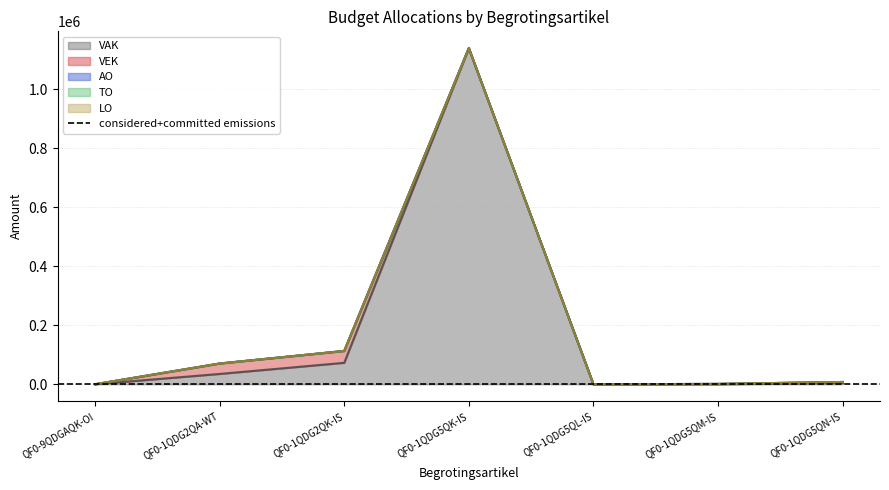

The value of VEK at QF0-9QDGAQK-OI is -20141. True or false?

False